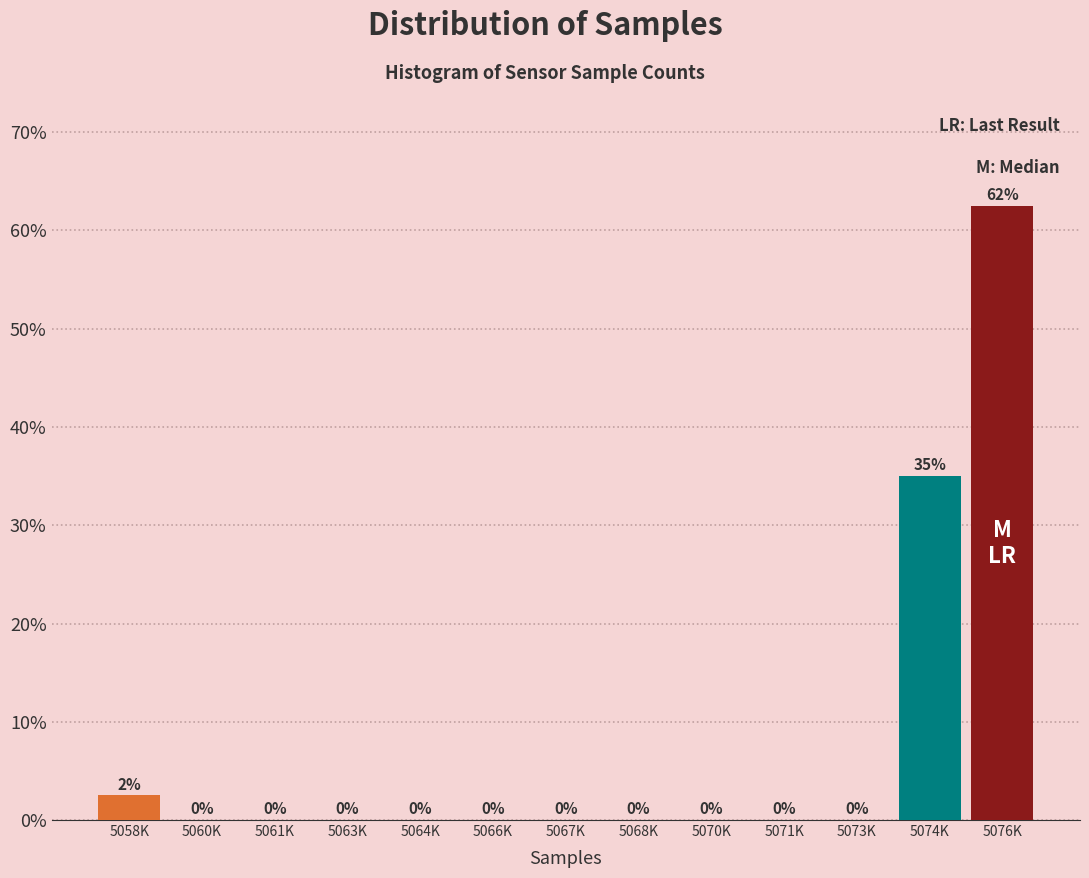

The chart shows a value of -39.5 at 5064K. True or false?

False